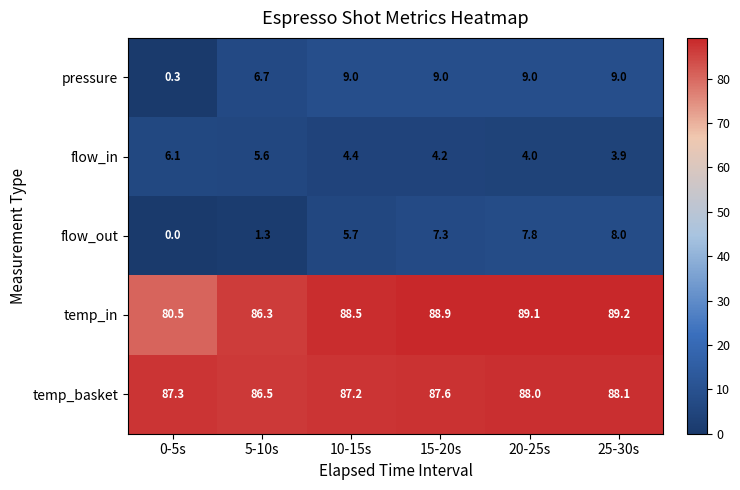

What is the difference between the highest and lowest values at 20-25s?

85.1